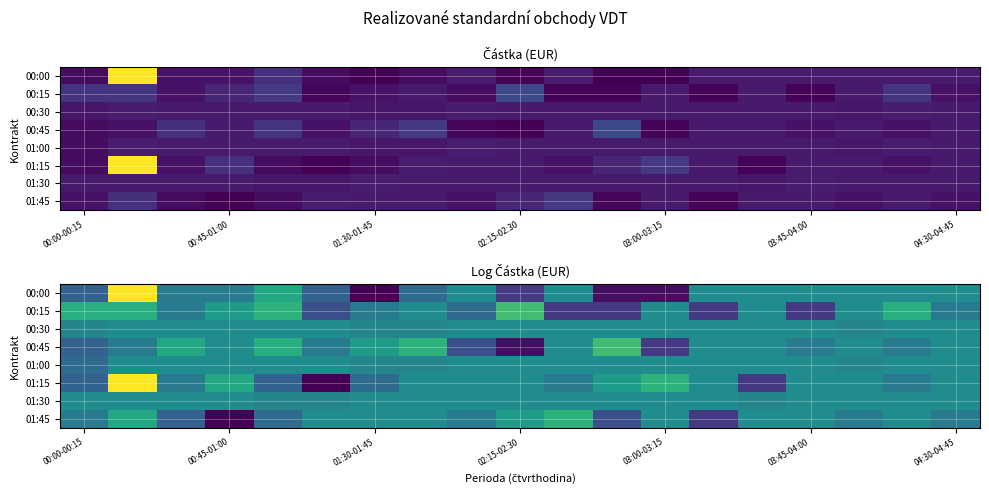

At 01:30-01:45, list the series in order from largest to smallest.

00:45, 01:30, 01:45, 00:30, 01:00, 00:15, 01:15, 00:00